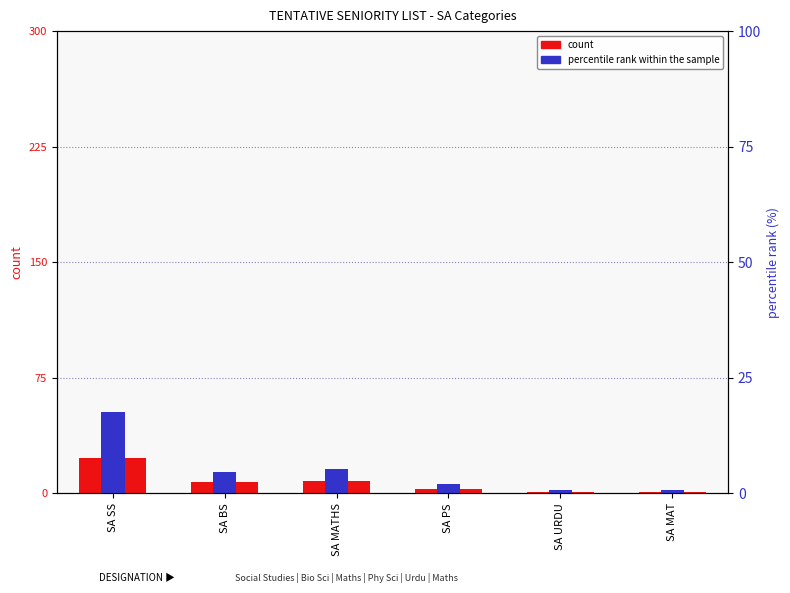

What is the average value of the percentile rank within the sample series?

16